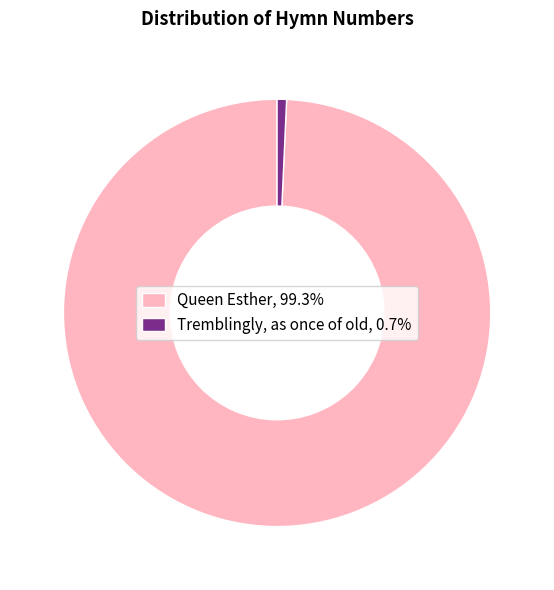

Is there a majority slice in this chart?

Yes